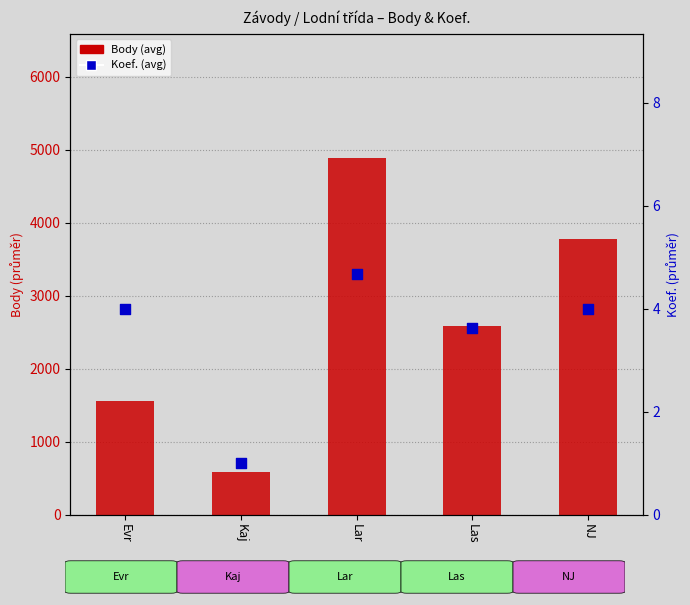

What is the total value across all series at NJ?

3788.0